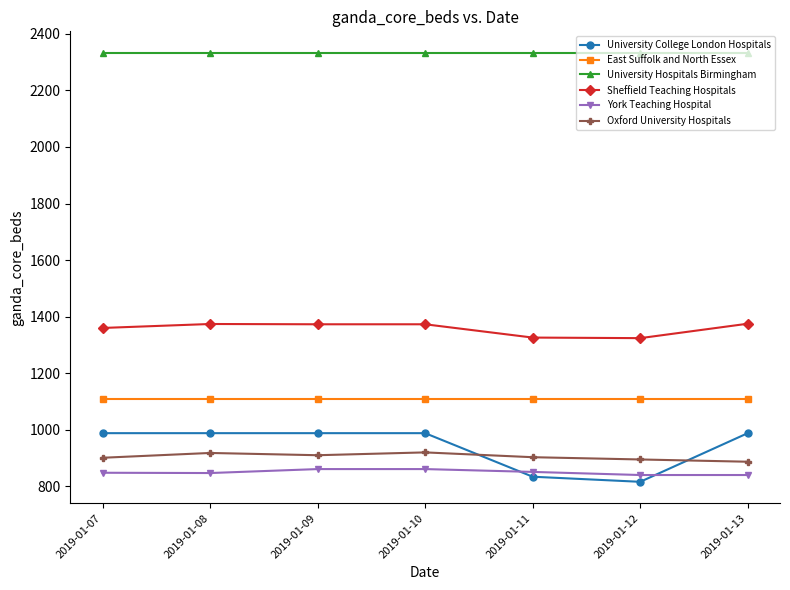

Is the value of University Hospitals Birmingham at 2019-01-10 greater than the value of East Suffolk and North Essex at 2019-01-12?

Yes